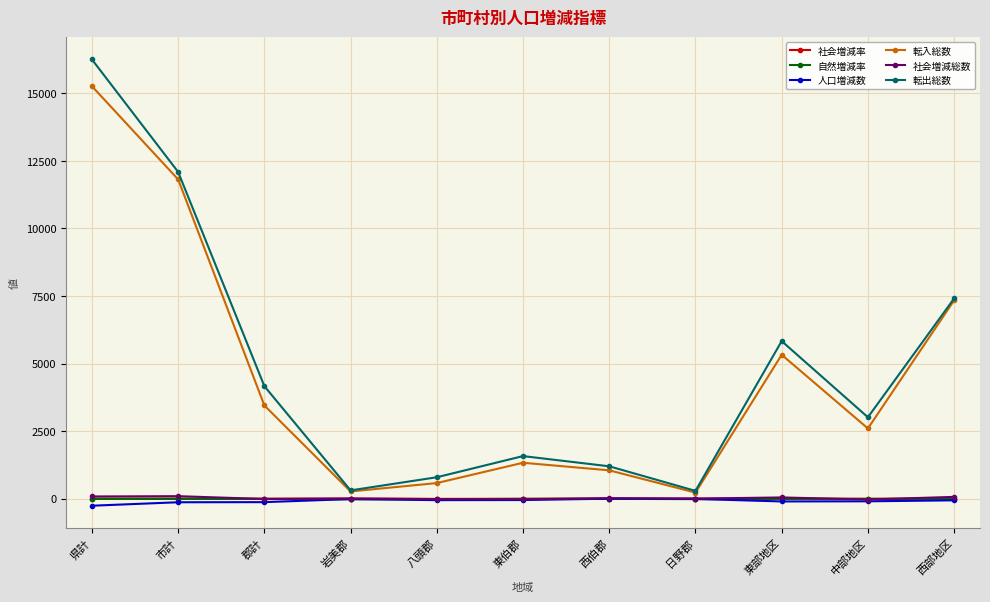

True or false: 転出総数 and 自然増減率 cross at least once.

False